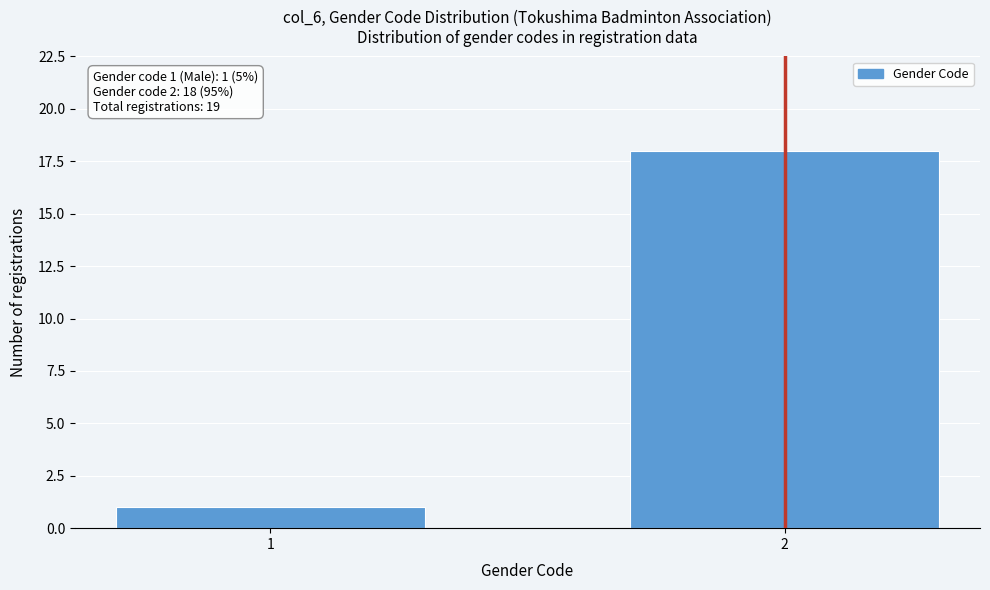

Reading left to right, transcribe all the data shown in this chart.

1=1	2=18